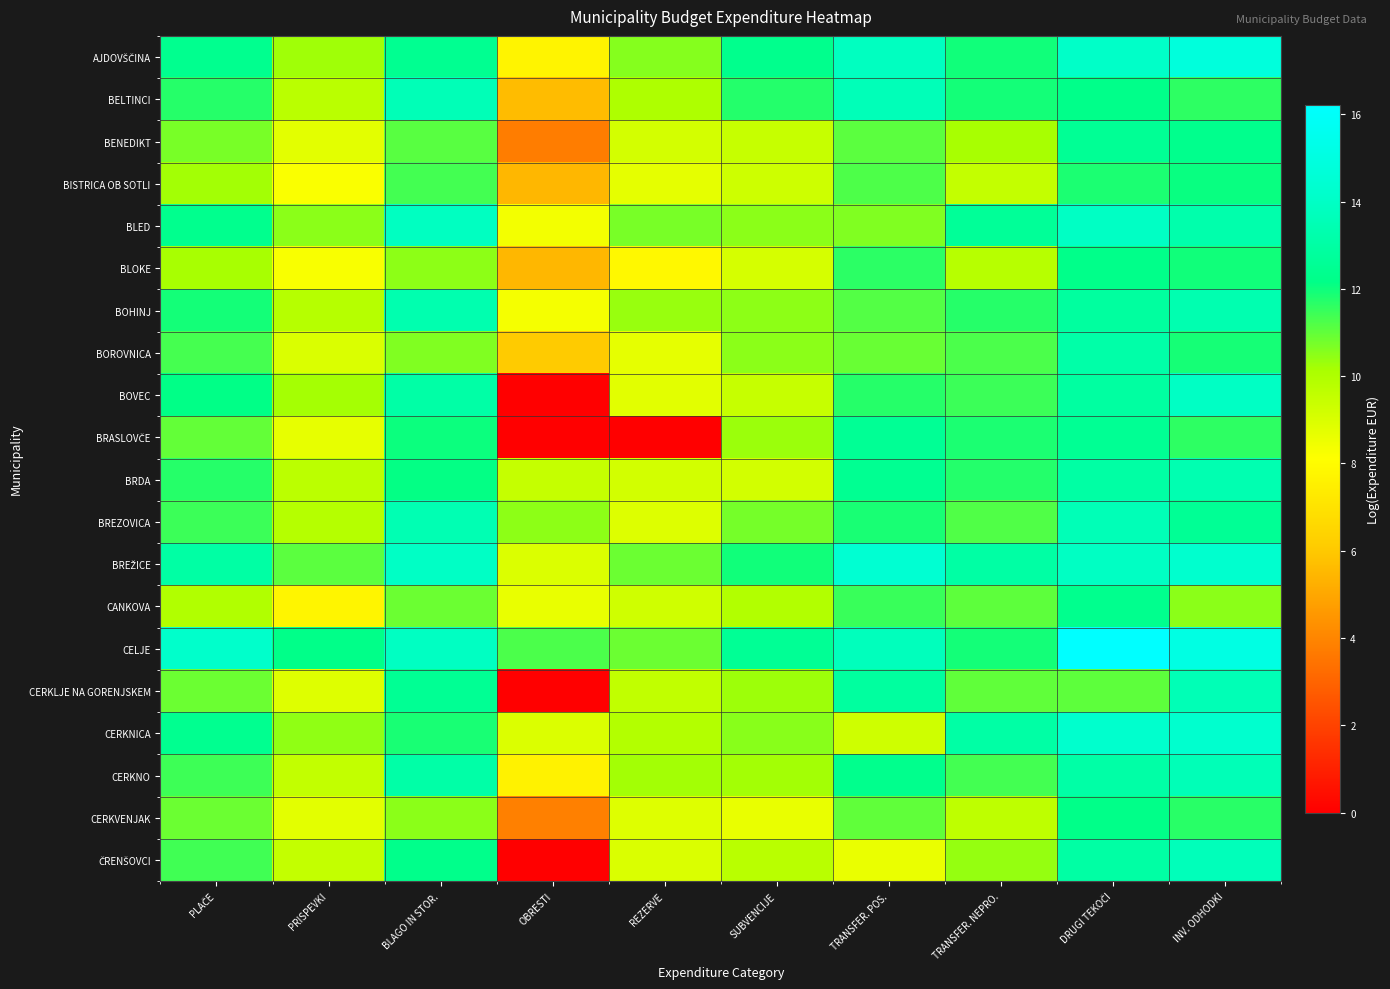

List the series in order of their peak value, highest first.

CELJE, AJDOVŠČINA, BREŽICE, CERKNICA, BLED, BOVEC, ČRENŠOVCI, BELTINCI, BREZOVICA, CERKNO, CERKLJE NA GORENJSKEM, BRDA, BOHINJ, BOROVNICA, BENEDIKT, BRASLOVČE, CANKOVA, BLOKE, CERKVENJAK, BISTRICA OB SOTLI